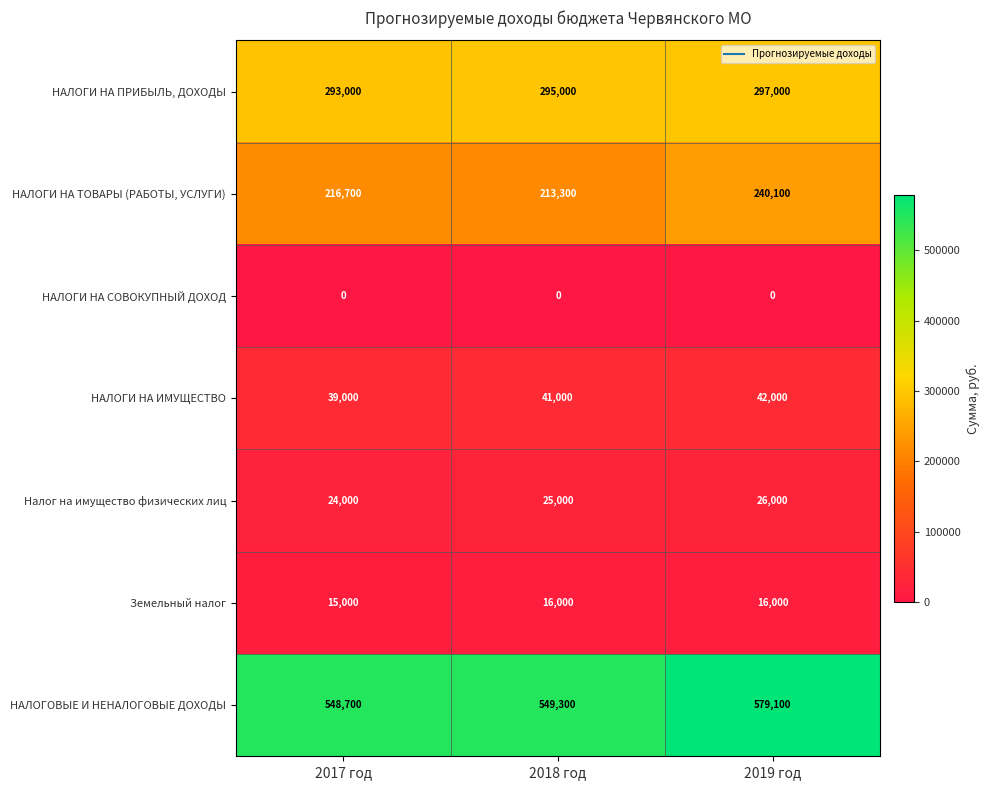

What is the spread (max minus min) of values at 2018 год?

549300